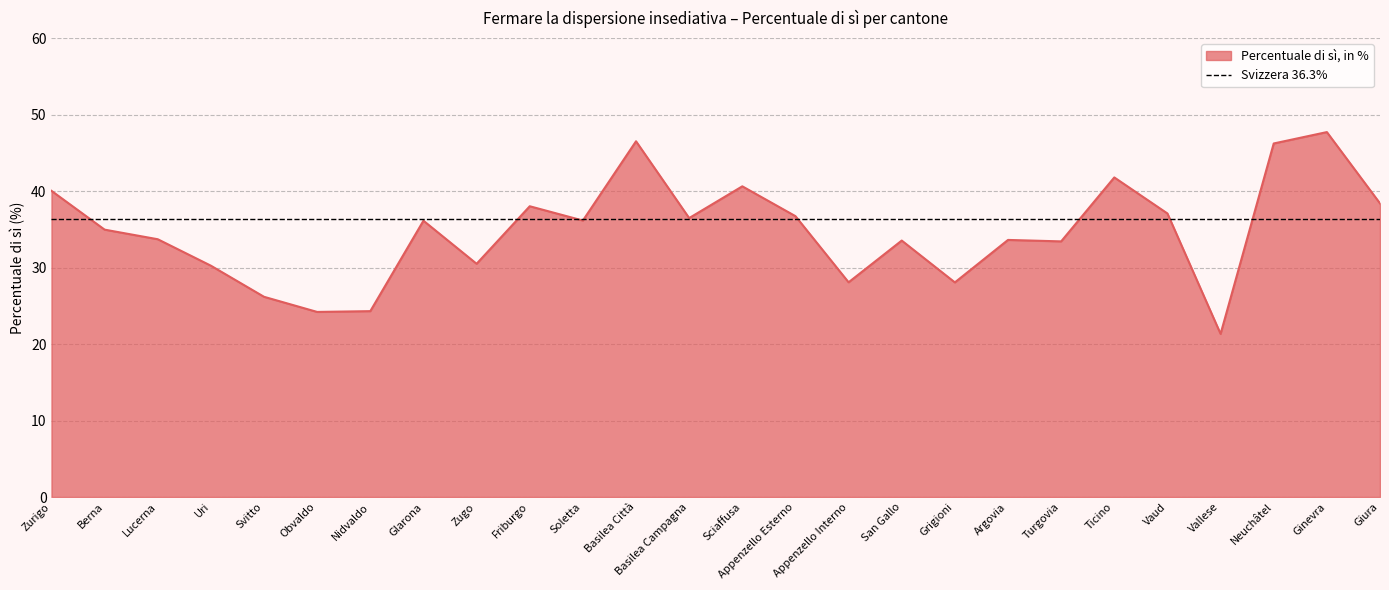

How many series are shown in this chart?

1